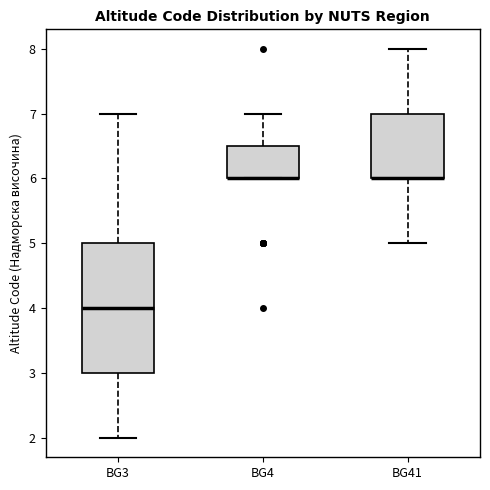

Reading left to right, read every box against the y-axis: the position of its median line, the range the box covers, and the ends of its whiskers. The values are not printed on the chart, so give them approximately, as read against the axis.

BG3: median 4.0, box 3.0 to 5.0, whiskers 2.0 to 7.0
BG4: median 6.0 (drawn on the box's lower edge), box 6.0 to 6.5, whiskers 6.0 to 7.0
BG41: median 6.0 (drawn on the box's lower edge), box 6.0 to 7.0, whiskers 5.0 to 8.0